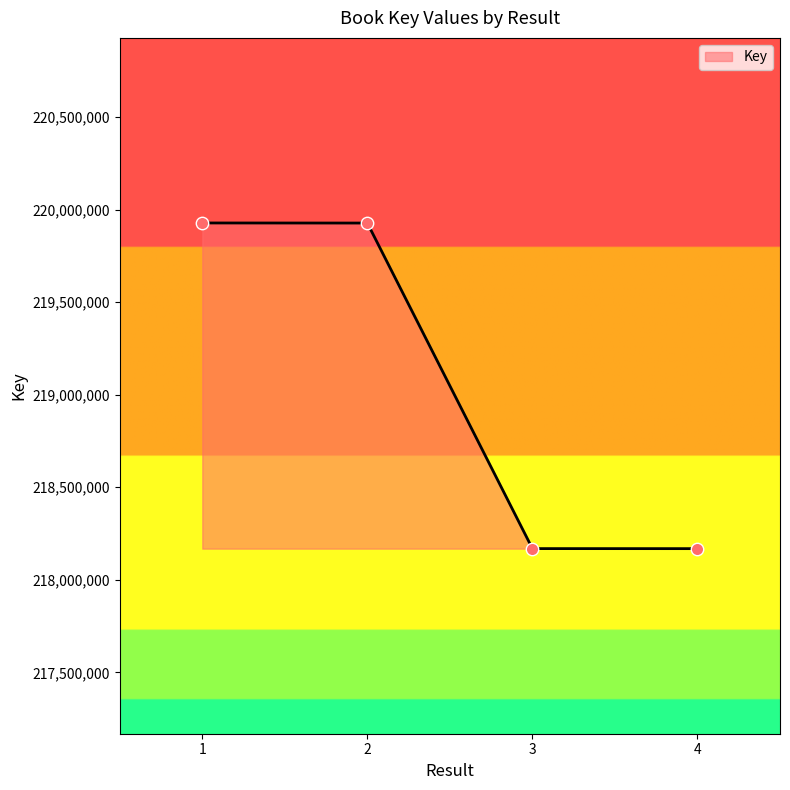

Which has a higher value, 1 or 4?

1